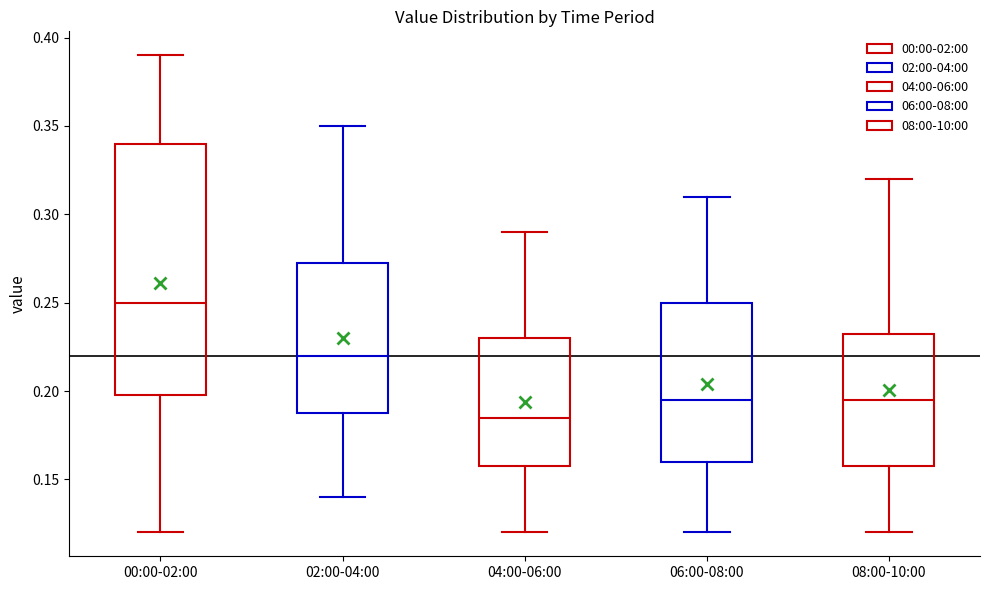

Reading left to right, transcribe this box plot: for each box, give where its median line is, the range the box spans, and where its two whiskers end, as read against the y-axis. The values are not printed on the chart, so give them approximately, as read against the axis.

00:00-02:00: median 0.250, box 0.200 to 0.340, whiskers 0.120 to 0.390
02:00-04:00: median 0.220, box 0.190 to 0.275, whiskers 0.140 to 0.350
04:00-06:00: median 0.185, box 0.160 to 0.230, whiskers 0.120 to 0.290
06:00-08:00: median 0.195, box 0.160 to 0.250, whiskers 0.120 to 0.310
08:00-10:00: median 0.195, box 0.160 to 0.235, whiskers 0.120 to 0.320